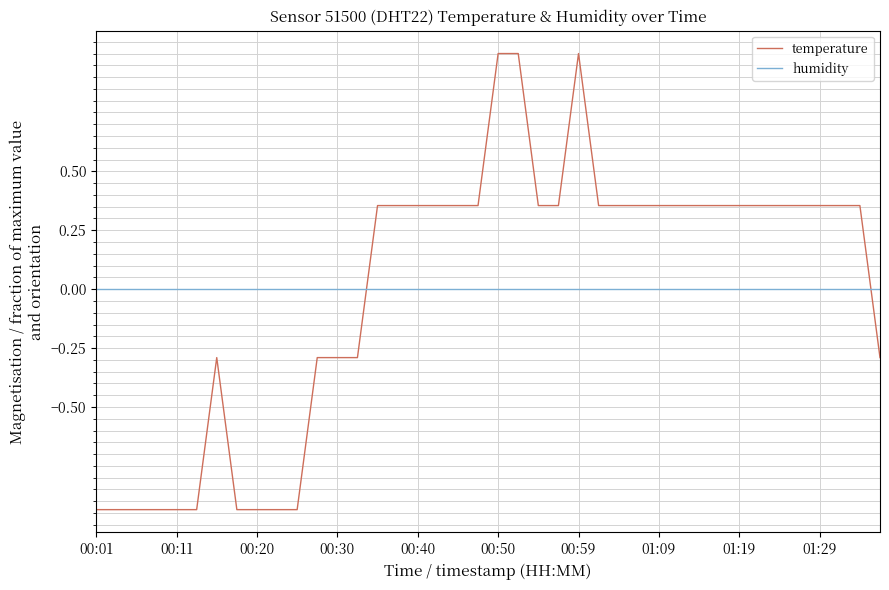

Which series has the largest range (max minus min)?

temperature